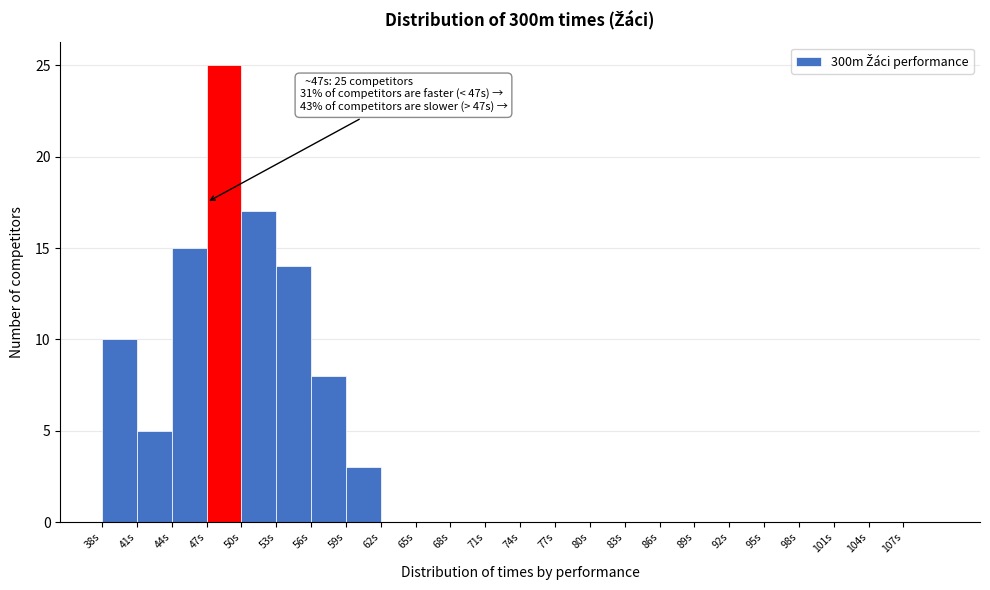

Which range on the x-axis has the tallest bar?

47 to 50